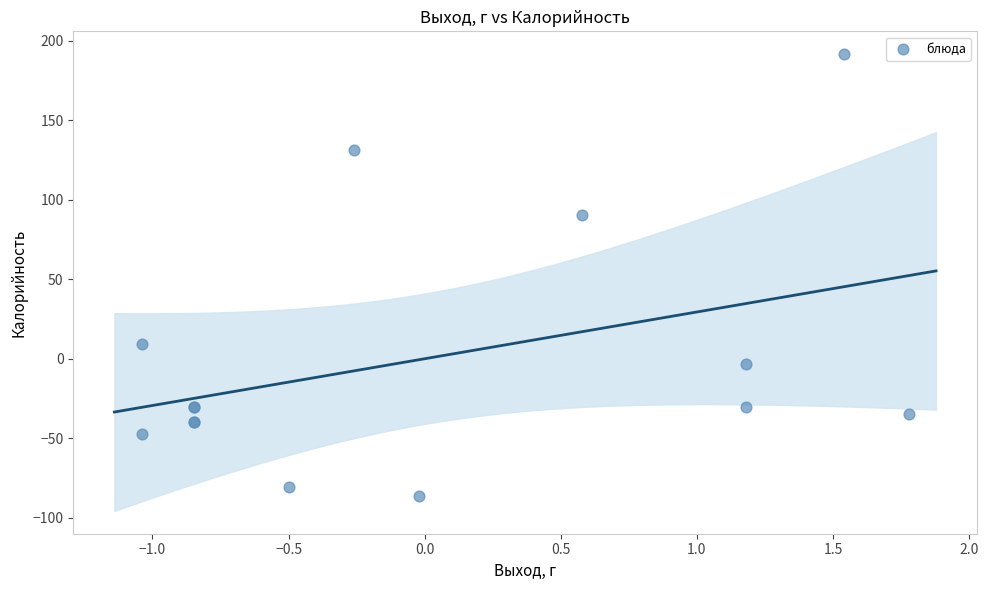

What Y value in the scatter plot is closest to 52?

90.5